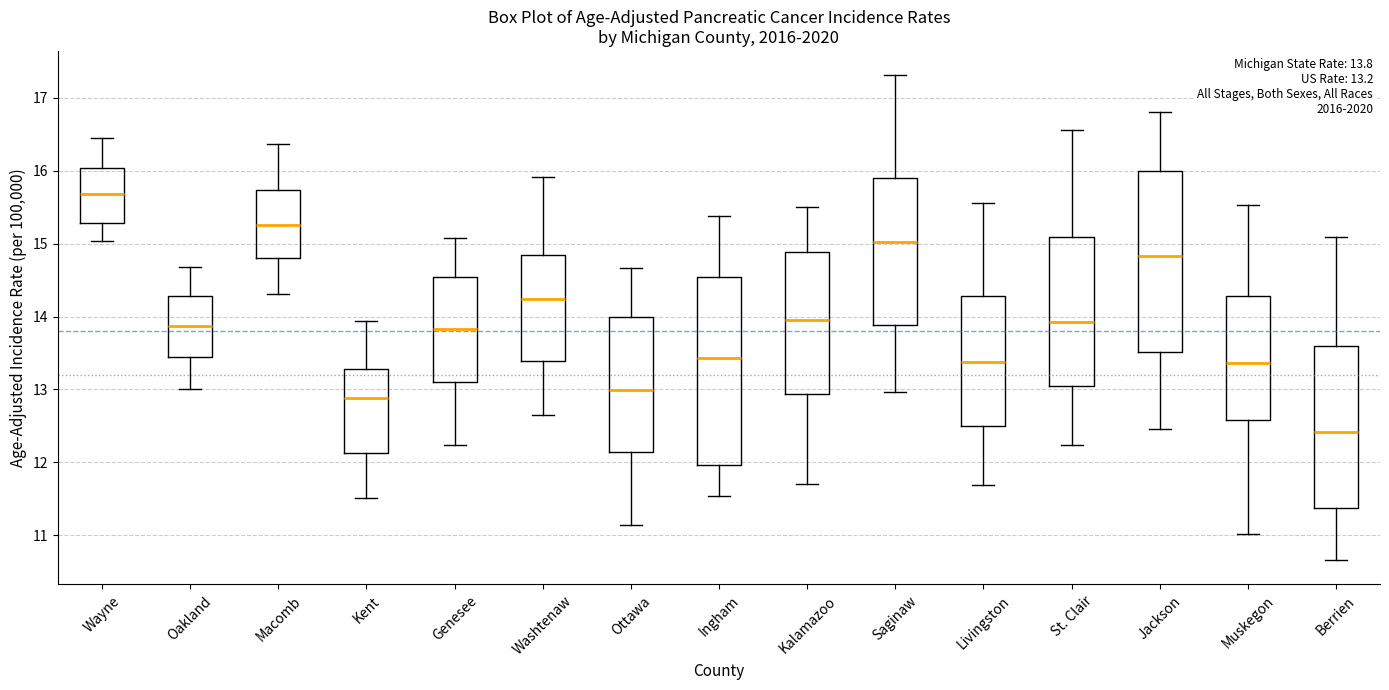

Which box's median line is the highest?

Wayne